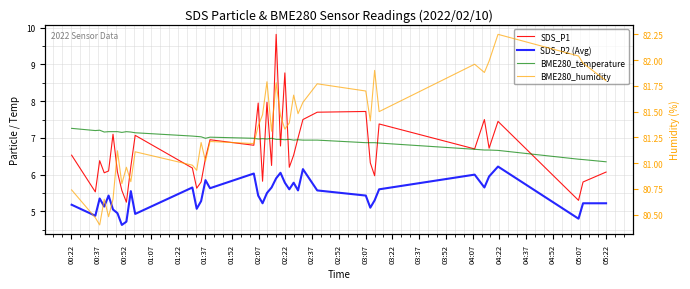

Reading right to left, transcribe all the data shown in this chart.

SDS_P1: 6.1	5.8	5.3	7.5	6.7	7.5	6.7	7.4	6.0	6.3	7.7	7.7	7.5	7.0	6.5	6.2	8.8	6.8	9.8	6.2	8.0	5.8	8.0	6.8	7.0	6.5	5.8	5.6	6.2	7.1	6.2	5.2	5.6	6.1	7.1	6.1	6.0	6.4	5.5	6.5
SDS_P2 (Avg): 5.2	5.2	4.8	6.2	6.0	5.7	6.0	5.6	5.3	5.1	5.4	5.6	6.2	5.6	5.8	5.6	5.8	6.0	5.9	5.7	5.5	5.2	5.4	6.0	5.6	5.8	5.3	5.1	5.7	4.9	5.5	4.7	4.6	5.0	5.0	5.4	5.1	5.3	4.9	5.2
BME280_temperature: 6.3	6.4	6.4	6.7	6.7	6.7	6.7	6.9	6.9	6.9	6.9	6.9	6.9	7.0	6.9	7.0	7.0	7.0	7.0	7.0	7.0	7.0	7.0	7.0	7.0	7.0	7.0	7.0	7.0	7.1	7.2	7.2	7.2	7.2	7.2	7.2	7.2	7.2	7.2	7.3
BME280_humidity: 81.8	82.0	82.0	82.2	82.0	81.9	82.0	81.5	81.9	81.4	81.7	81.8	81.6	81.5	81.7	81.4	81.3	81.5	81.8	81.3	81.8	81.5	81.4	81.2	81.2	81.0	81.2	80.9	81.0	81.1	80.8	81.0	80.8	81.1	80.7	80.5	80.7	80.4	80.5	80.7